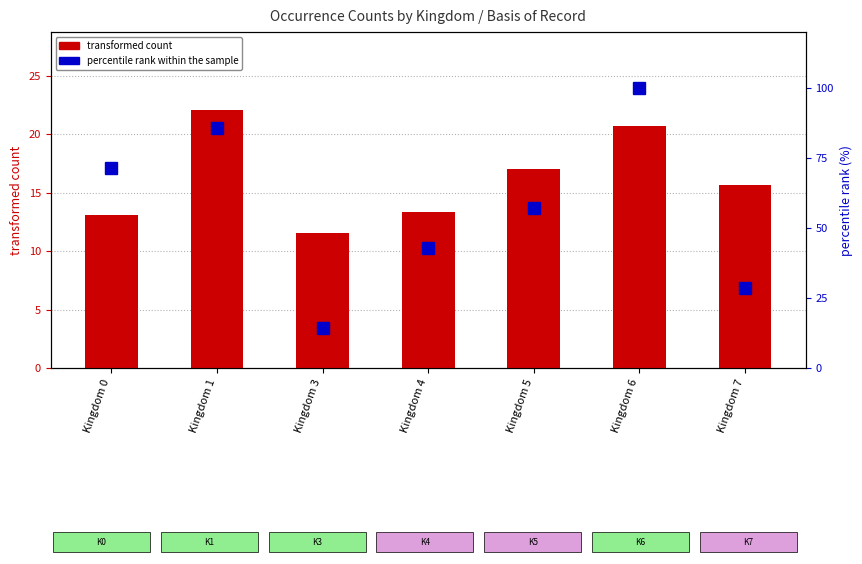

How many bars are there in each group?

2